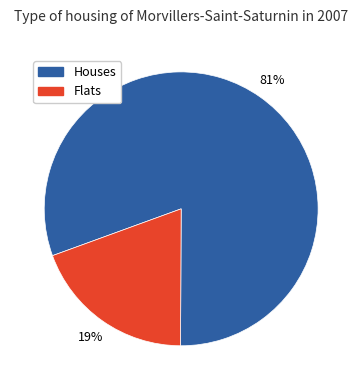

The Flats slice represents 19% of the pie. True or false?

True